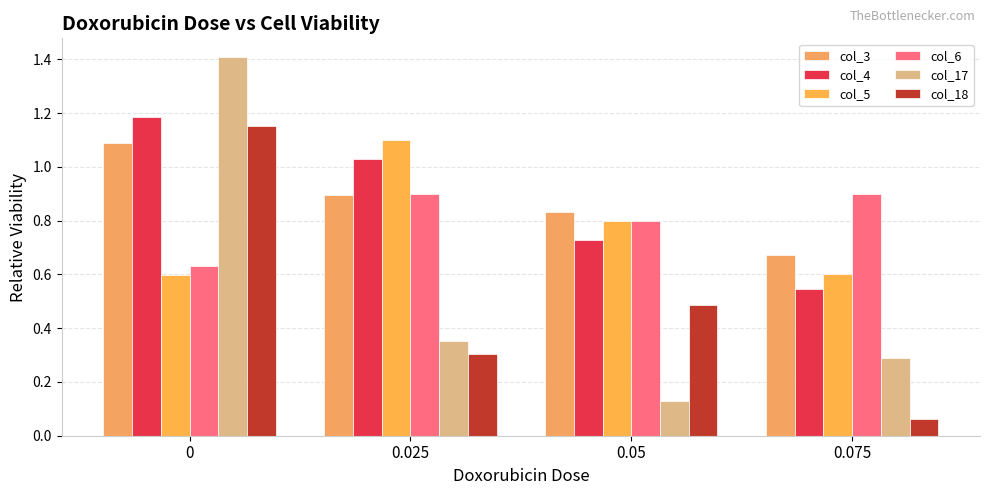

What is the sum of all col_17 values?

2.2